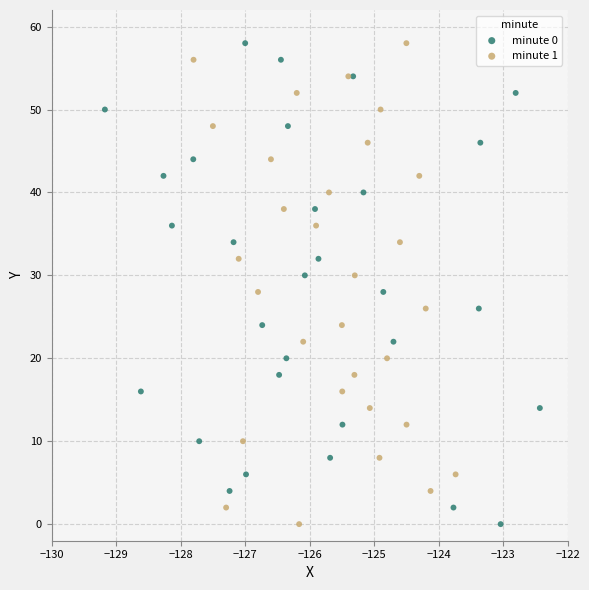

What are all the series names shown in the legend?

minute 0, minute 1